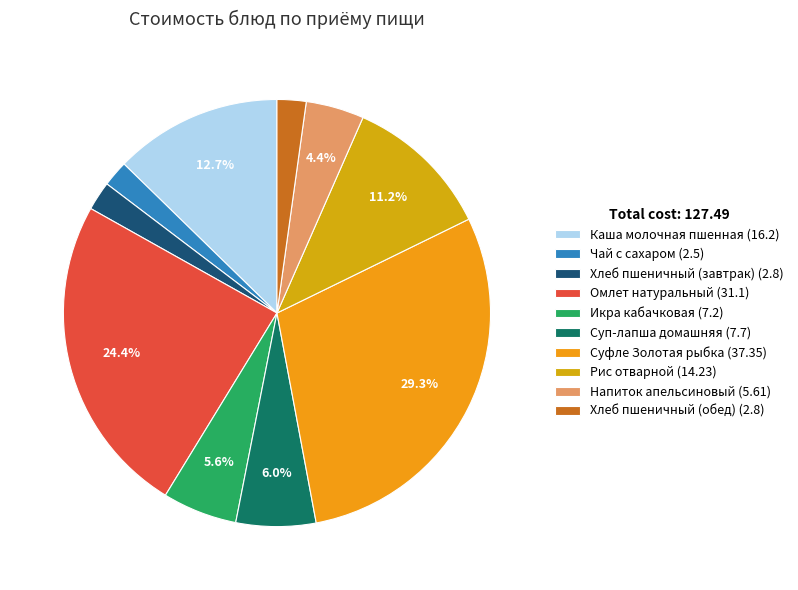

How many slices are in this pie chart?

10